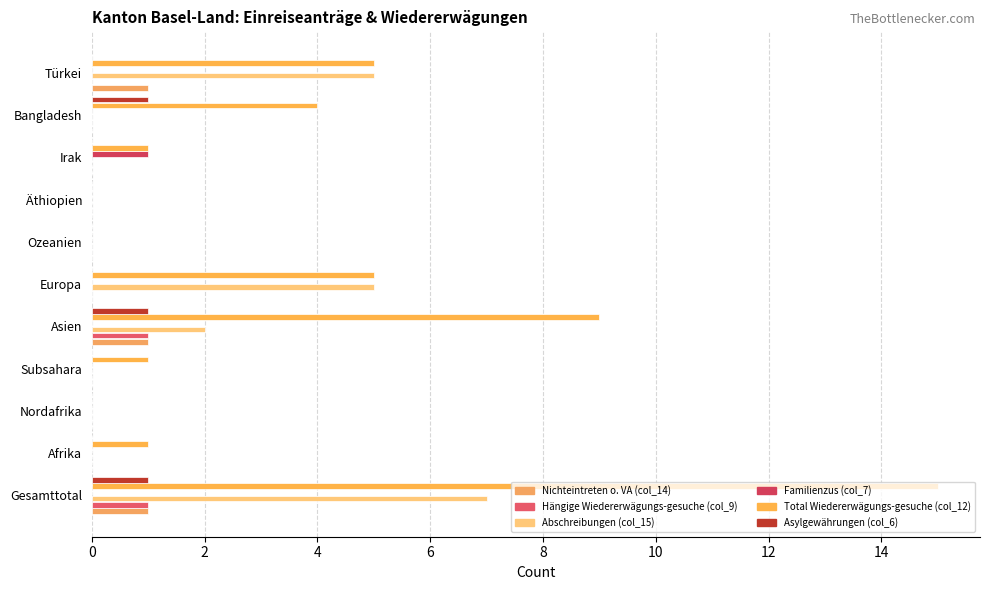

Count the Hängige Wiedererwägungs-gesuche (col_9) values in the range 0 to 1.

11